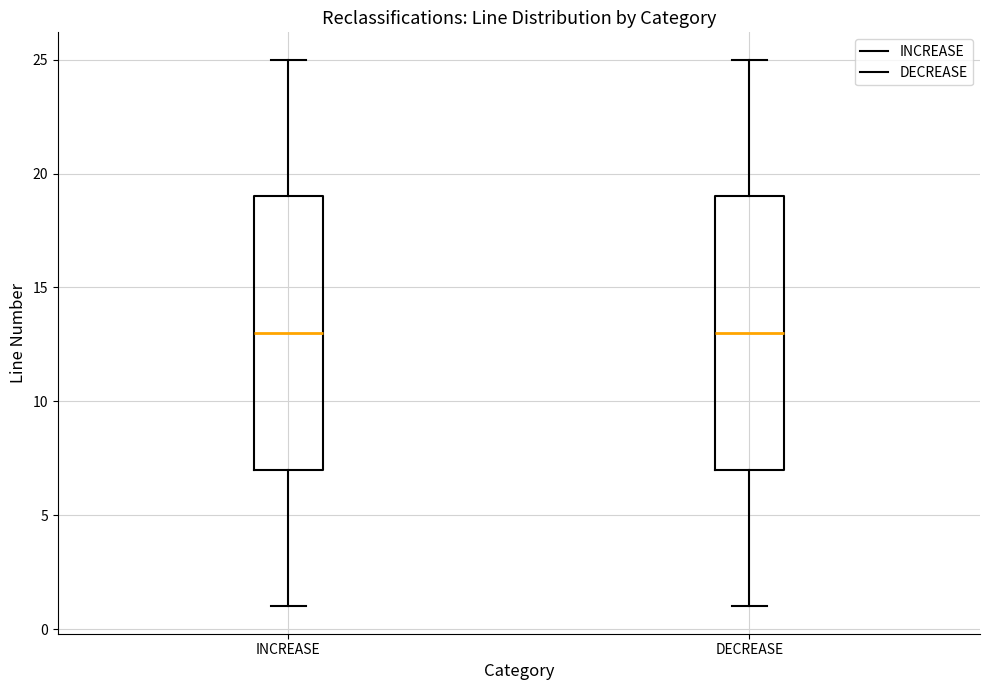

Where does the lower whisker of the box for INCREASE end on the y-axis? The values are not printed on the chart, so give them approximately, as read against the axis.

1